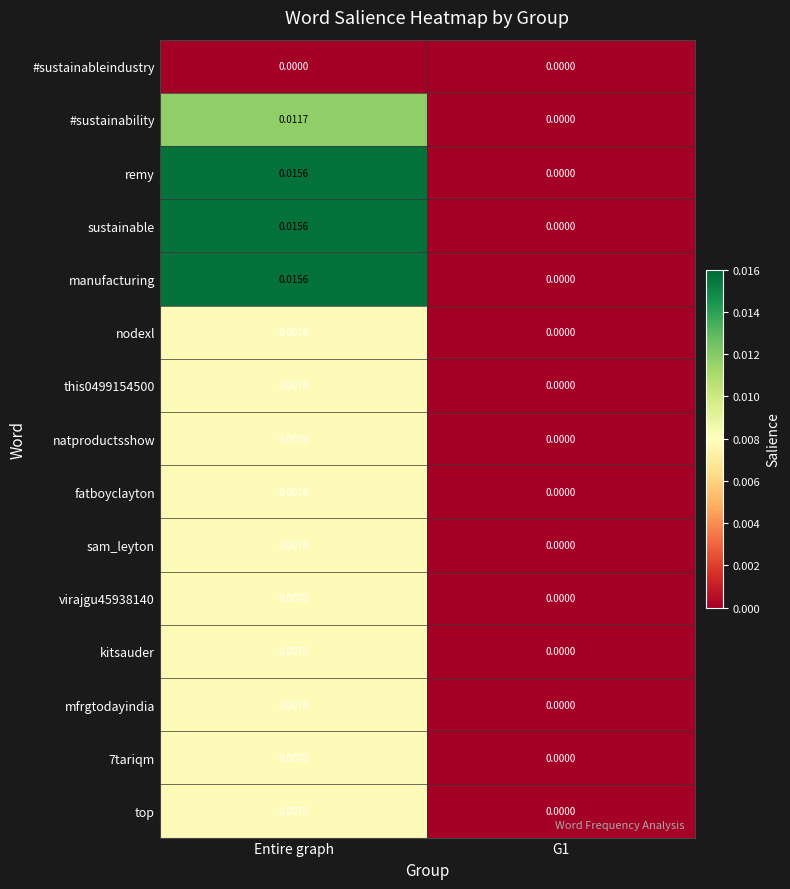

At which category is the sum across all series the highest?

Entire graph